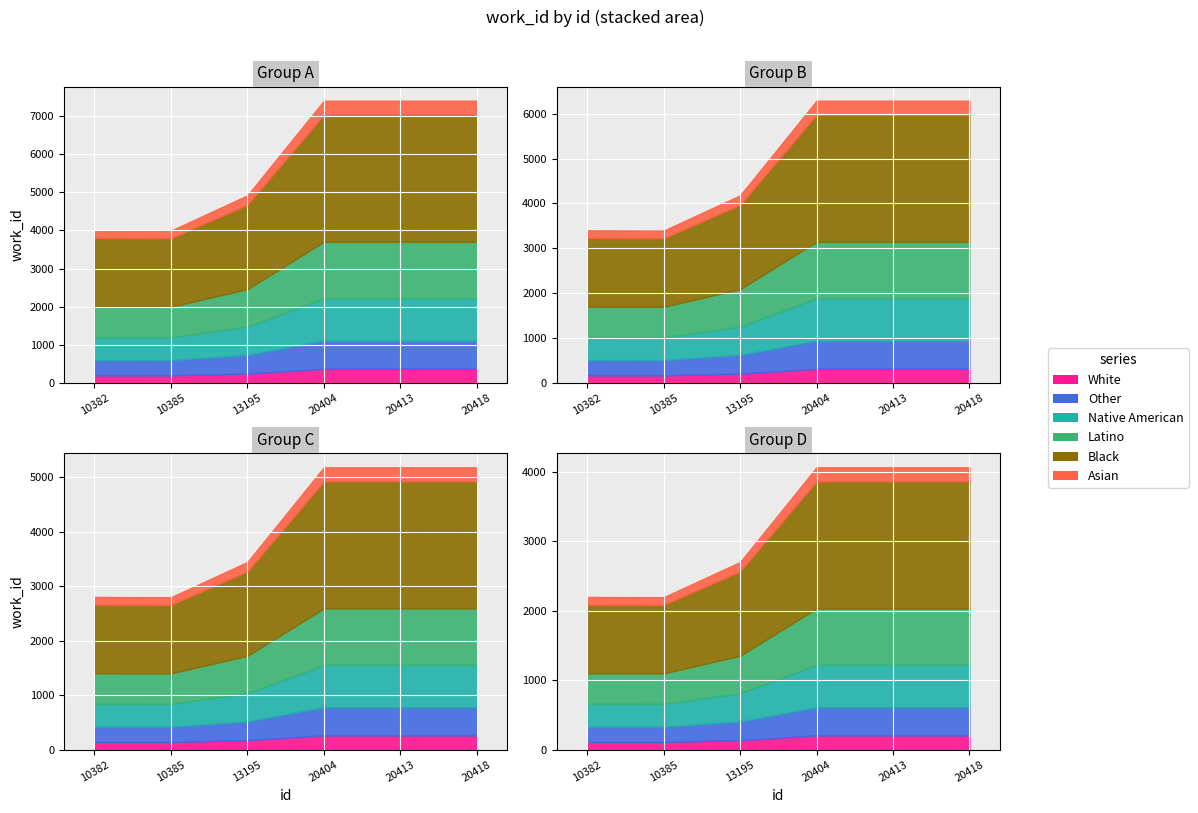

How many values are below 7400?

3